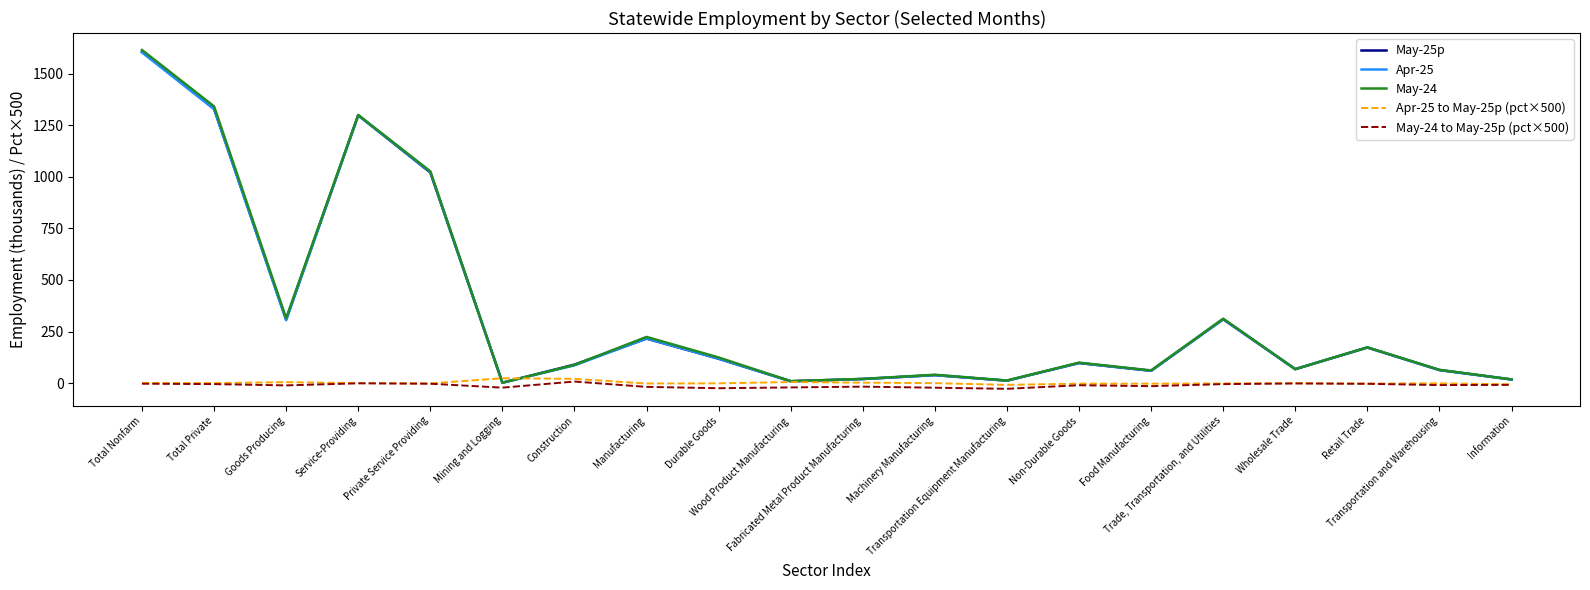

What is the greatest value displayed?

1614.9